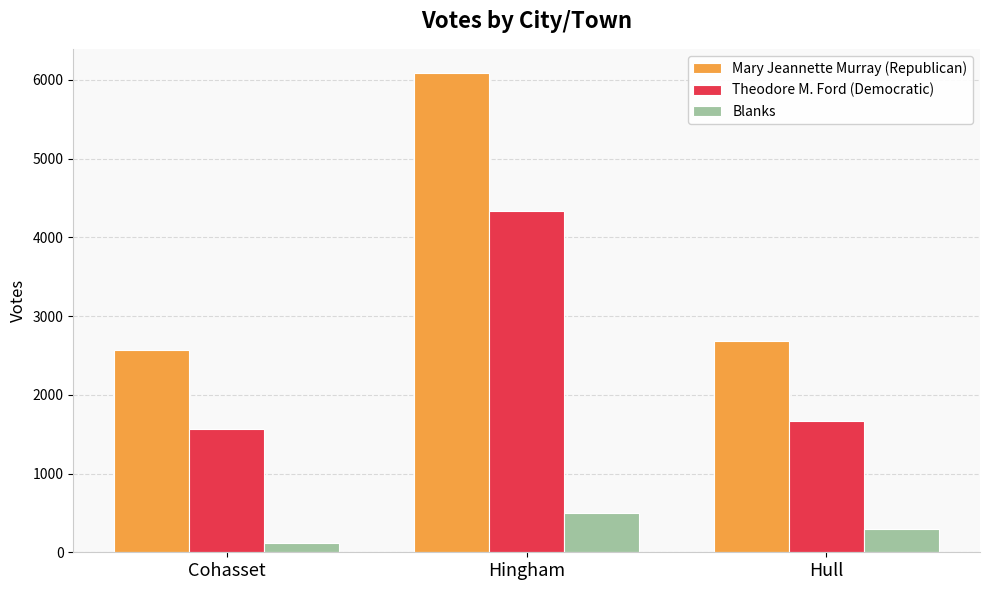

True or false: Mary Jeannette Murray (Republican) has a value of 2571 at Cohasset.

True